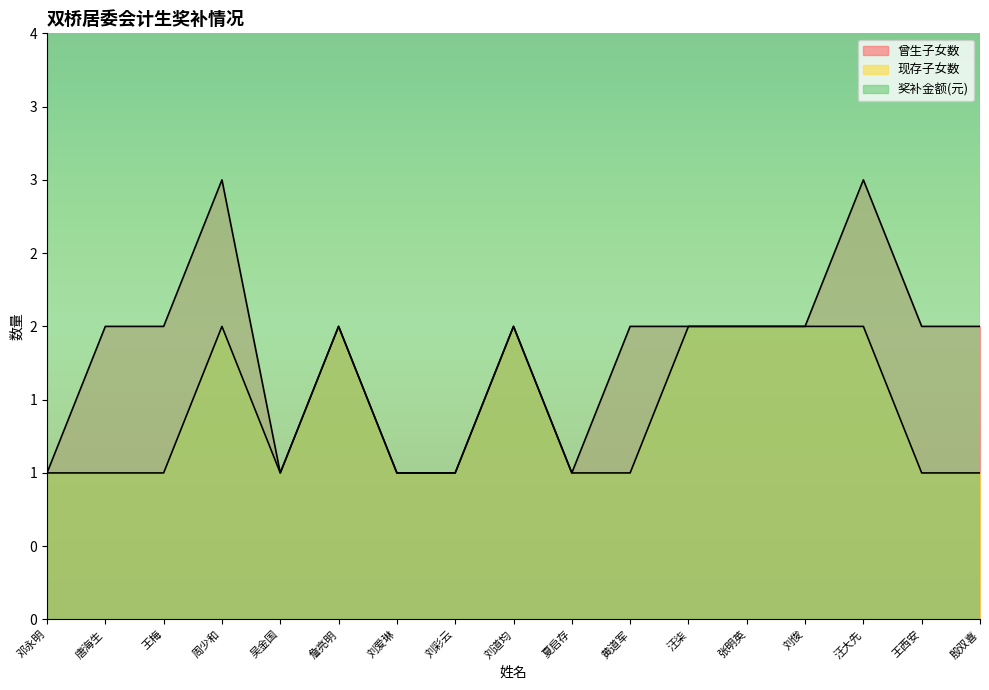

Reading right to left, transcribe all the data shown in this chart.

曾生子女数: 殷双喜=2	王西安=2	汪大先=3	刘俊=2	张明英=2	汪柒=2	黄道军=2	夏启存=1	刘道均=2	刘彩云=1	刘爱琳=1	詹亮明=2	吴金国=1	周少和=3	王梅=2	唐海生=2	邓永明=1
现存子女数: 殷双喜=1	王西安=1	汪大先=2	刘俊=2	张明英=2	汪柒=2	黄道军=1	夏启存=1	刘道均=2	刘彩云=1	刘爱琳=1	詹亮明=2	吴金国=1	周少和=2	王梅=1	唐海生=1	邓永明=1